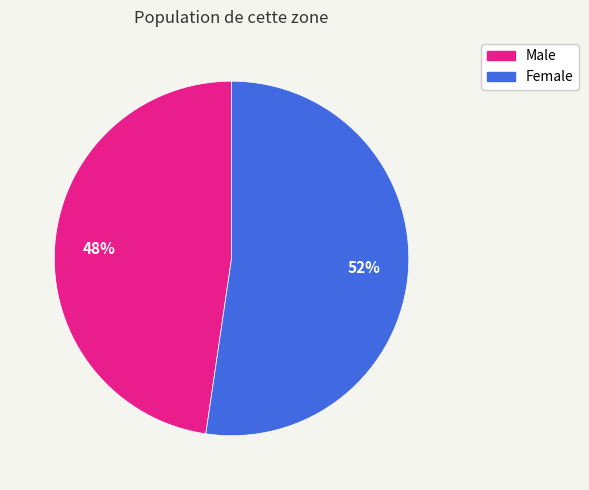

Which slice represents more than half of the pie?

Female